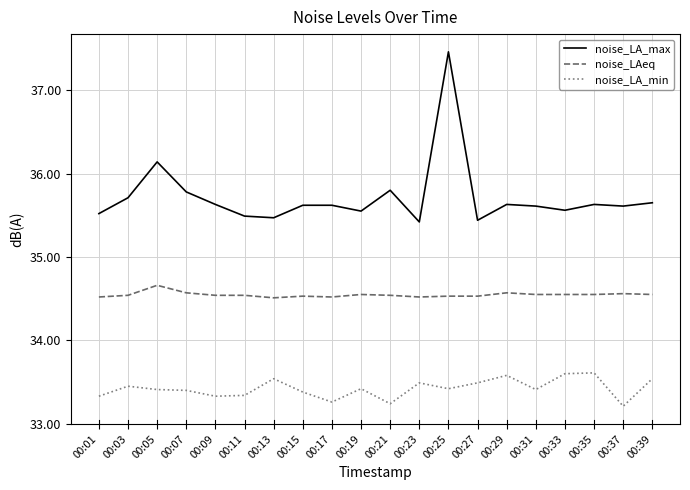

Where is the first local maximum for noise_LAeq?

00:05